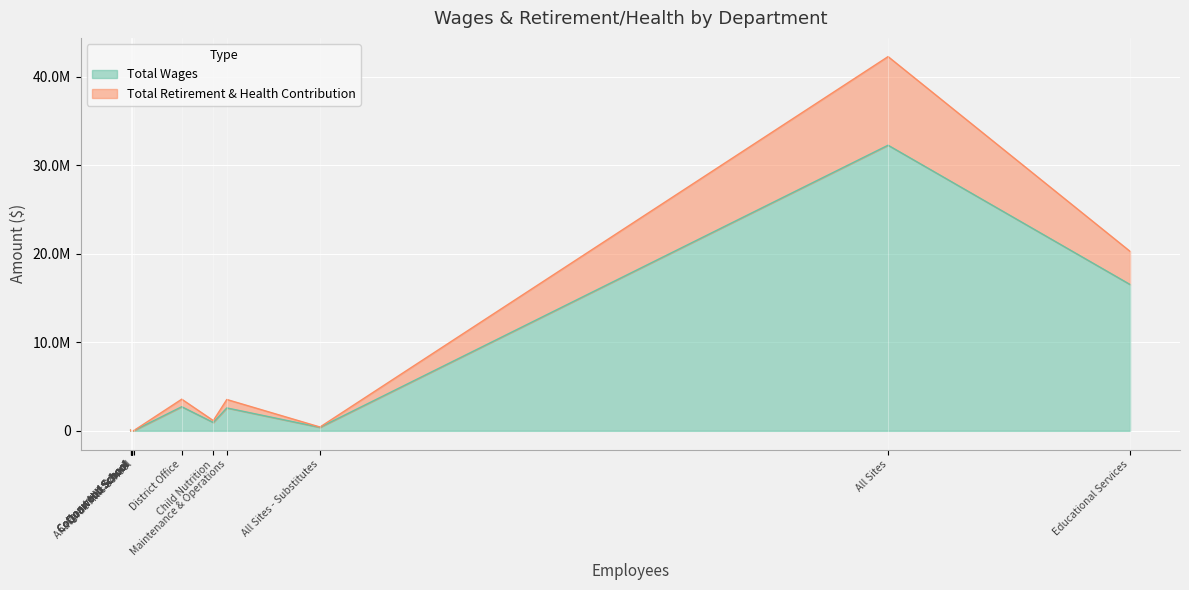

Does the chart display data point markers on the line(s)?

No